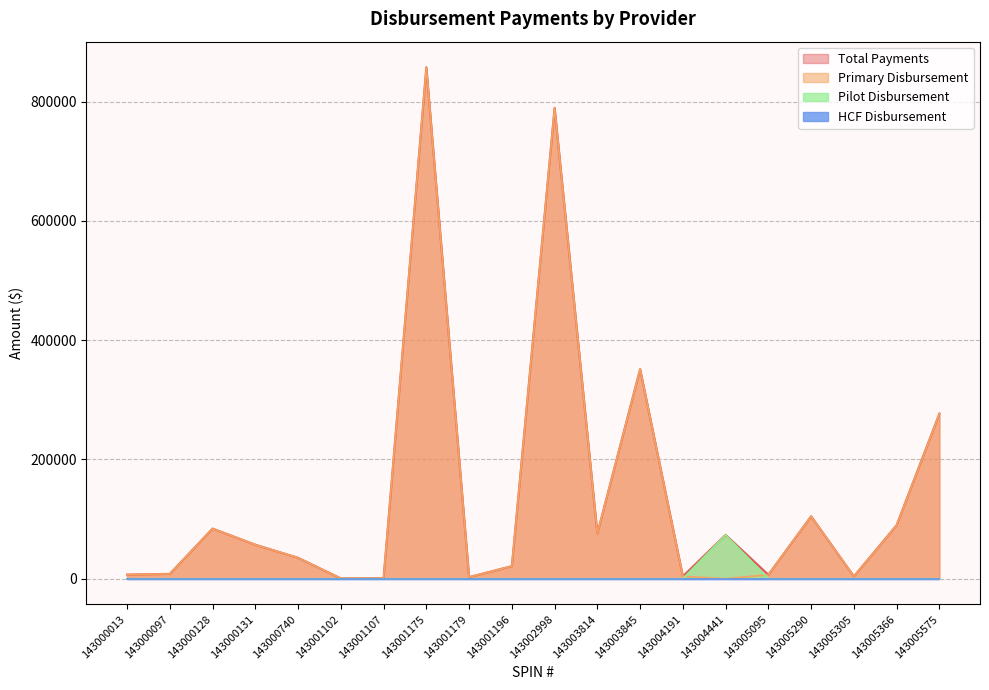

Rank the categories by Total Payments value from highest to lowest.

143001175, 143002998, 143003845, 143005575, 143005290, 143005366, 143000128, 143003814, 143004441, 143000131, 143000740, 143001196, 143000097, 143000013, 143005095, 143004191, 143005305, 143001179, 143001107, 143001102